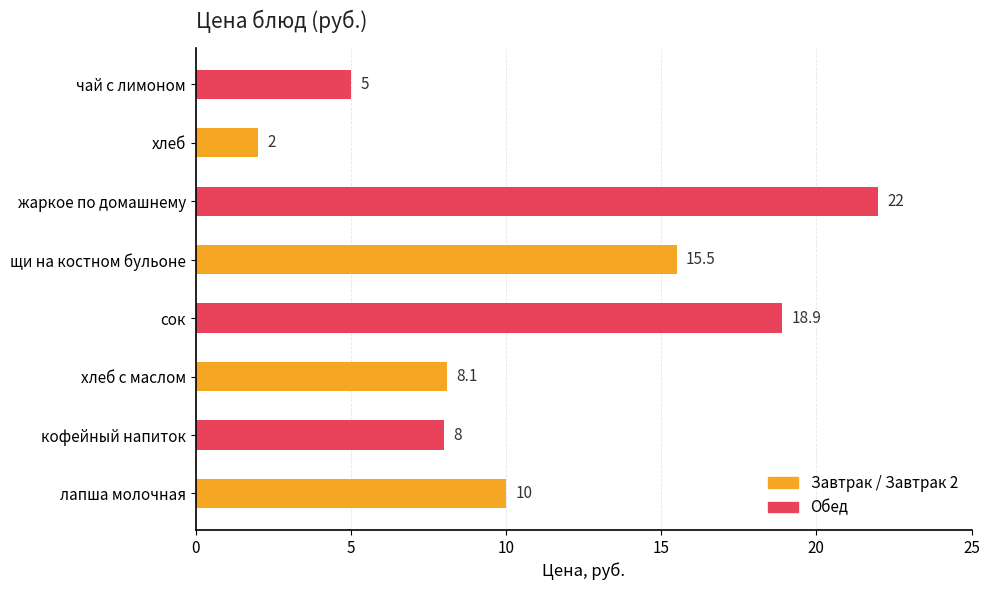

What is the maximum value shown in the chart?

22.0